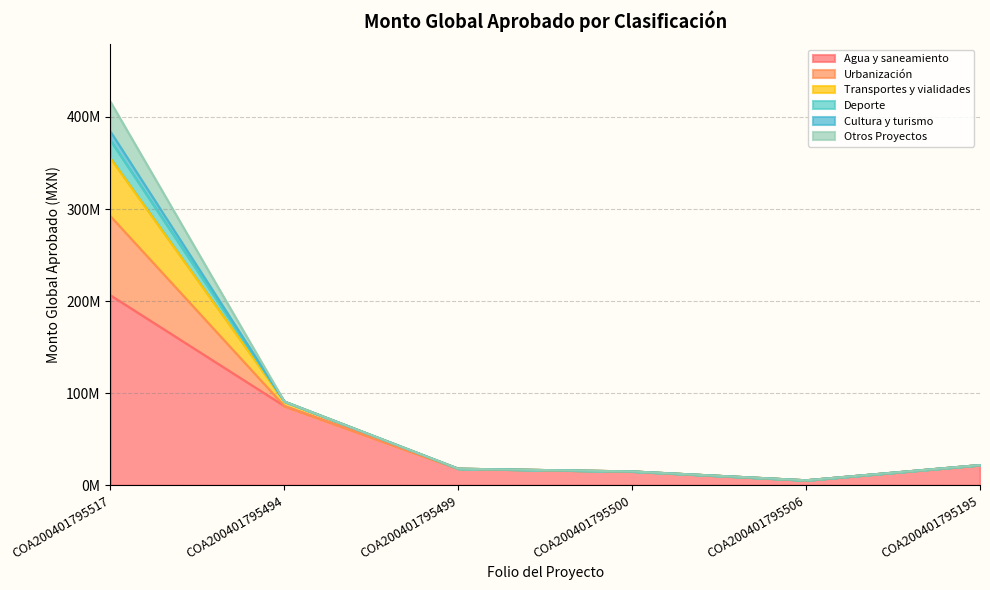

True or false: Transportes y vialidades and Agua y saneamiento cross at least once.

False